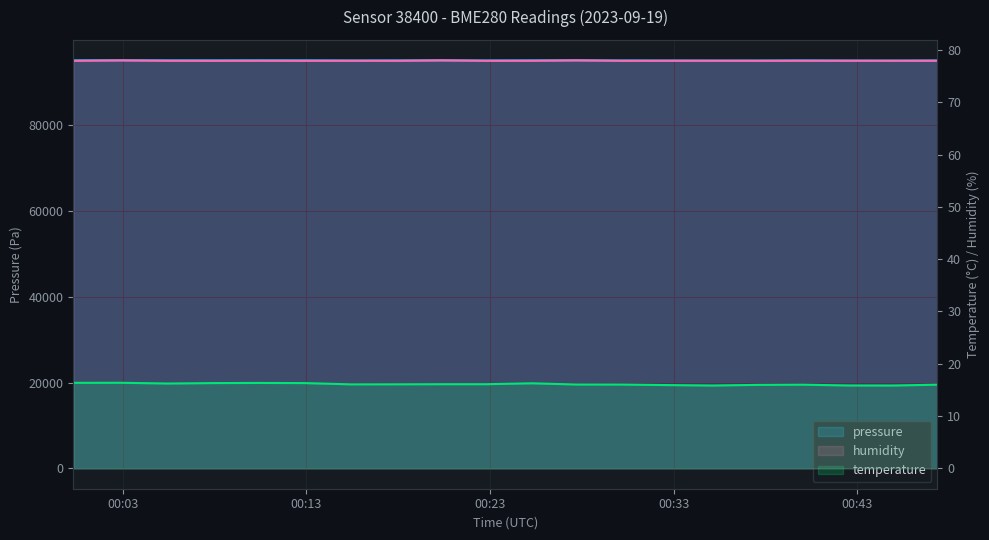

What is the average value of the temperature series?

16.1